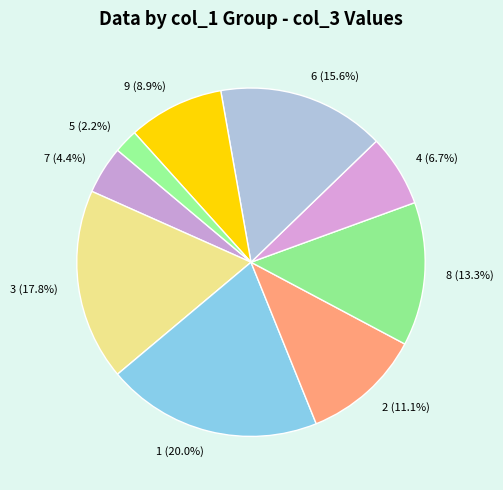

Which has a higher value, 3 or 4?

3